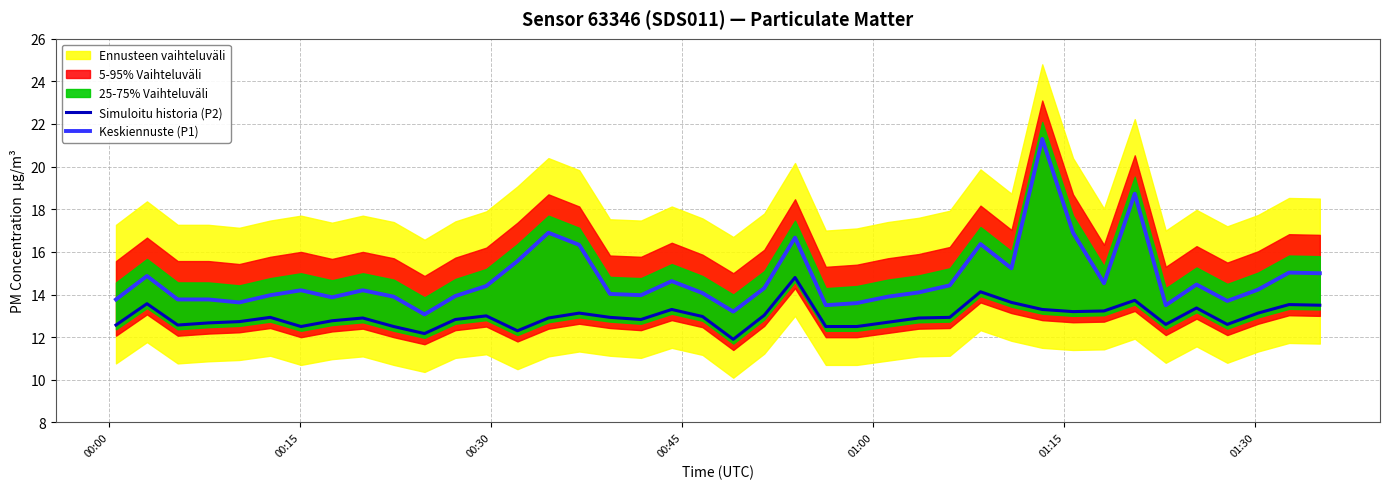

True or false: Keskiennuste (P1) and Simuloitu historia (P2) cross at least once.

False